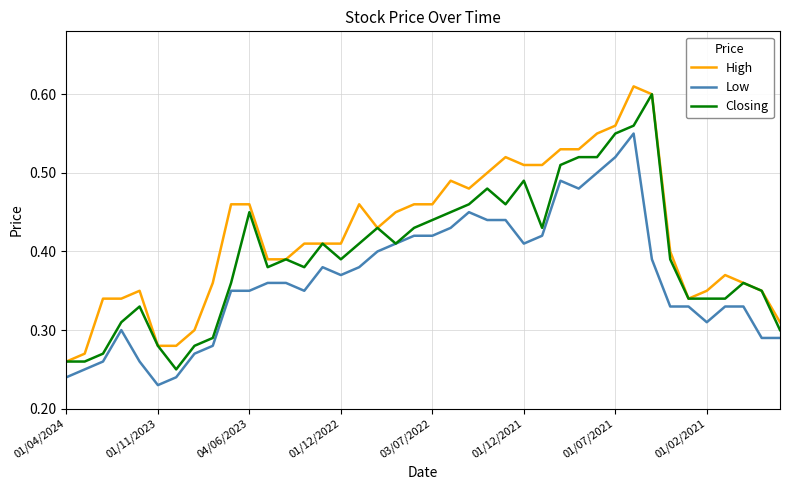

Which series has the largest total across all categories?

High